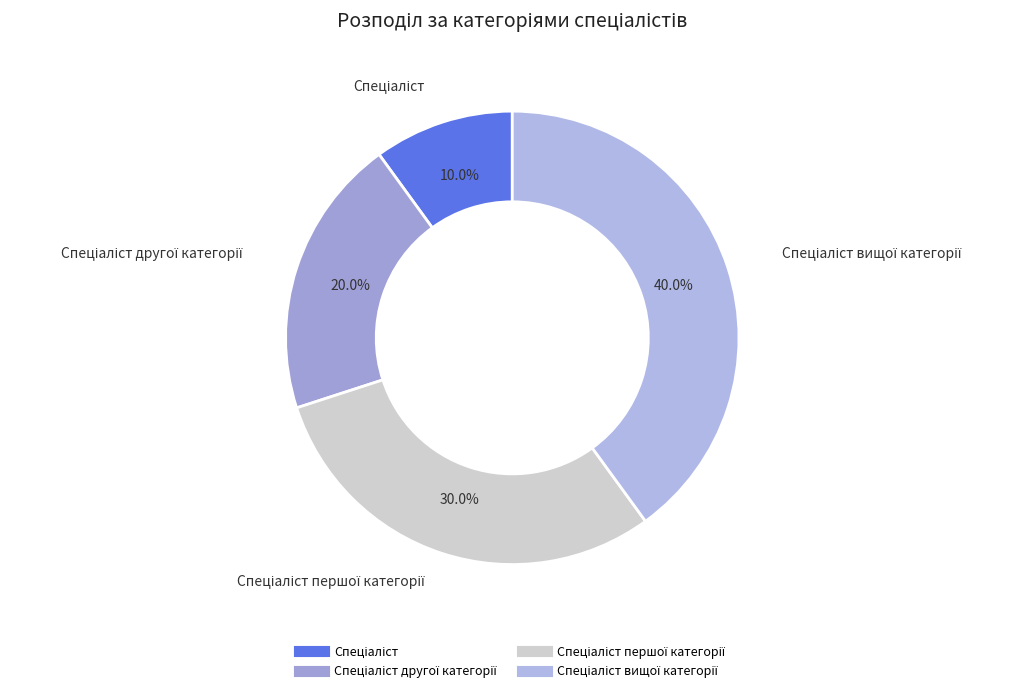

Which category has the smallest portion of the pie?

Спеціаліст